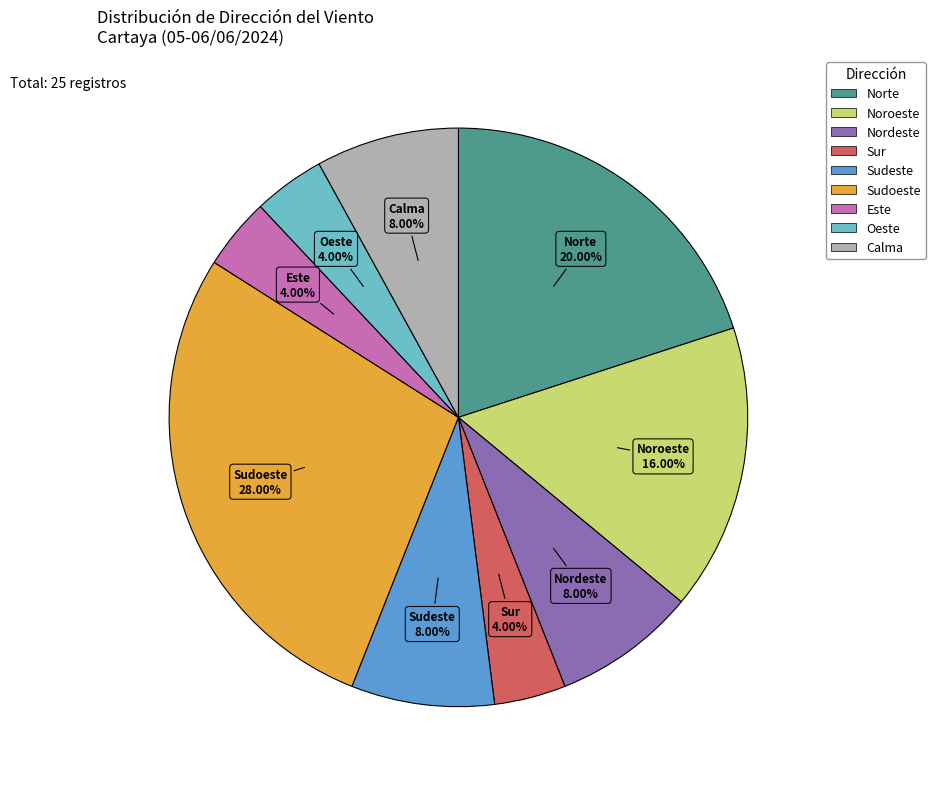

The Este slice represents 4% of the pie. True or false?

True